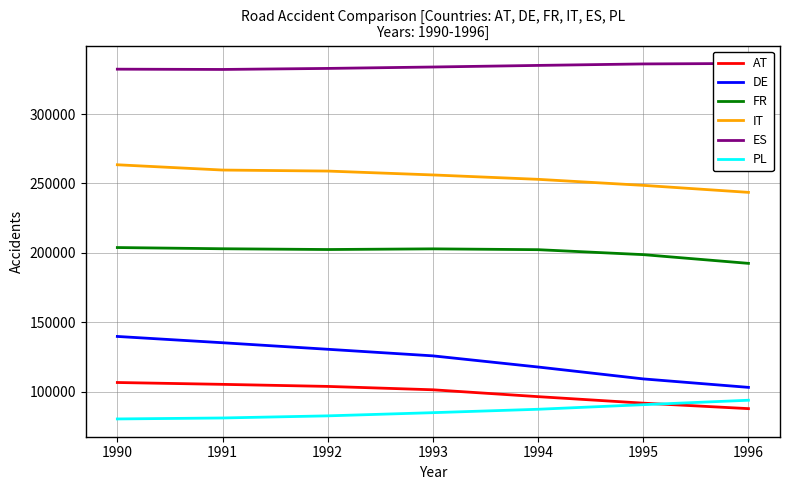

At which label does FR reach its minimum?

1996